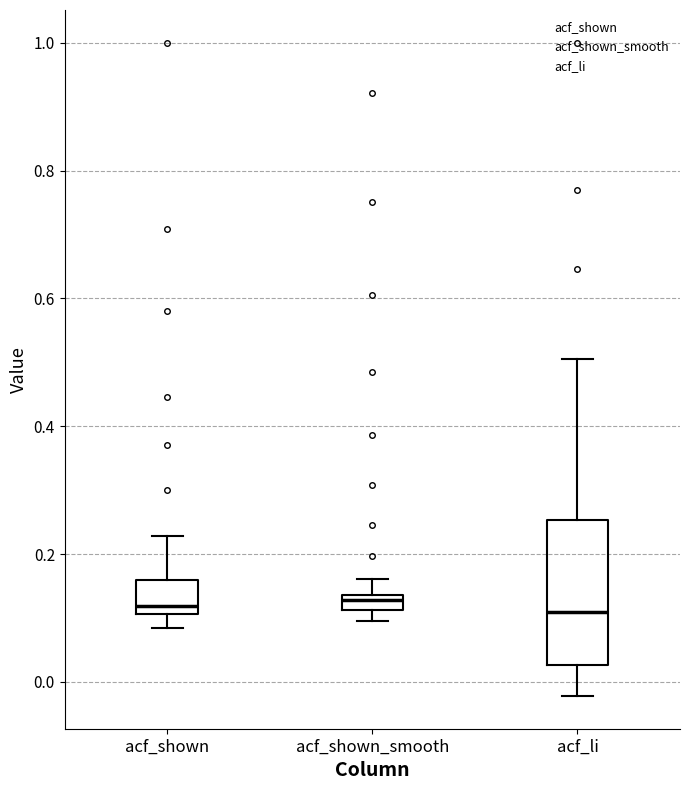

Where does the upper whisker of the box for acf_shown_smooth end on the y-axis? The values are not printed on the chart, so give them approximately, as read against the axis.

0.16